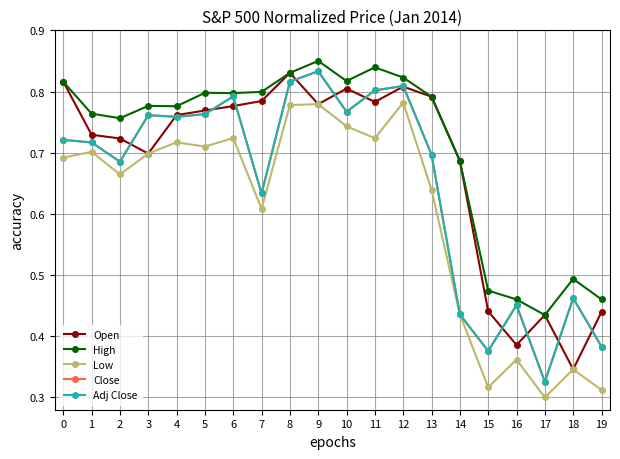

Does the chart have visible grid lines?

Yes